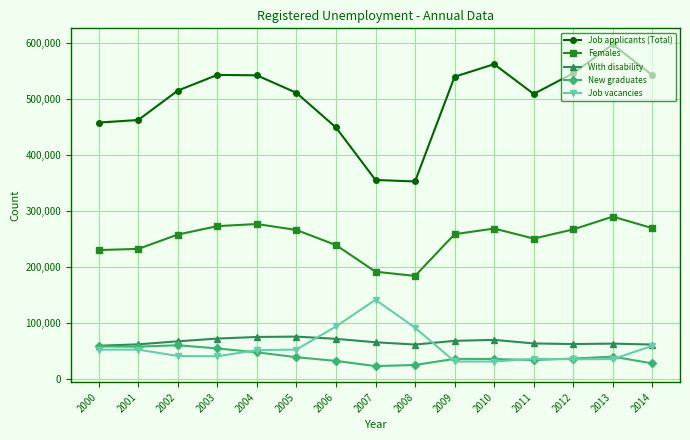

What is the total value across all series at 2012?

944955